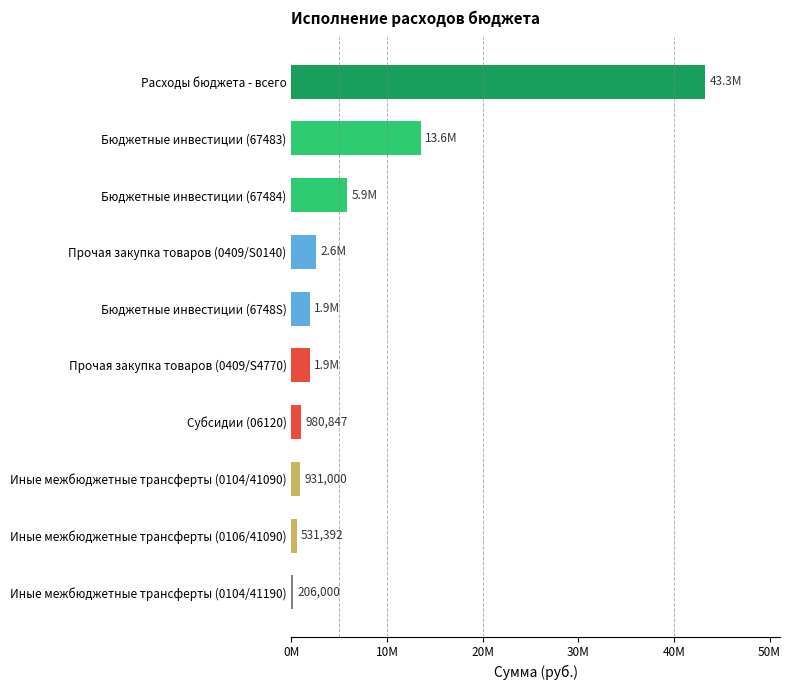

Which label corresponds to the largest value in the chart?

Расходы бюджета - всего